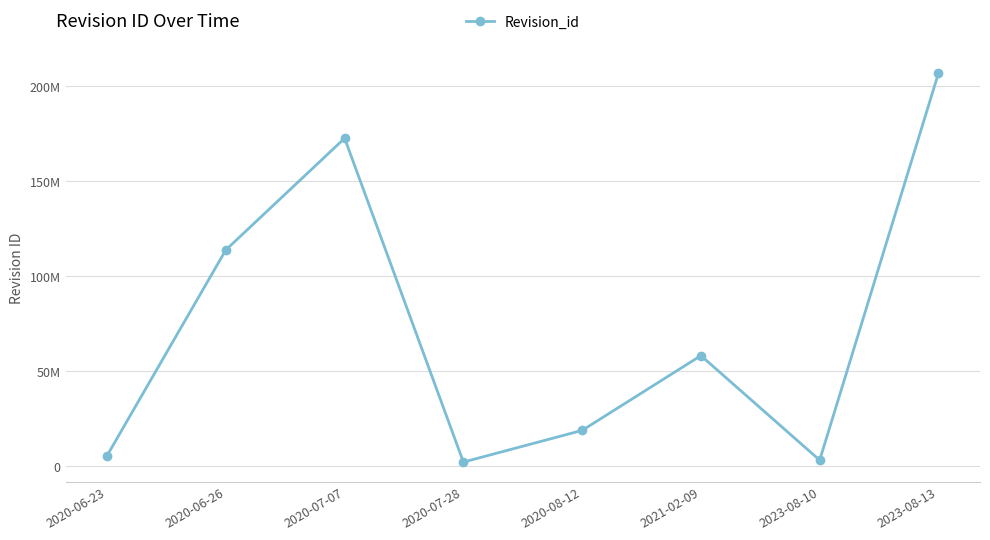

What is the smallest value displayed?

2241618